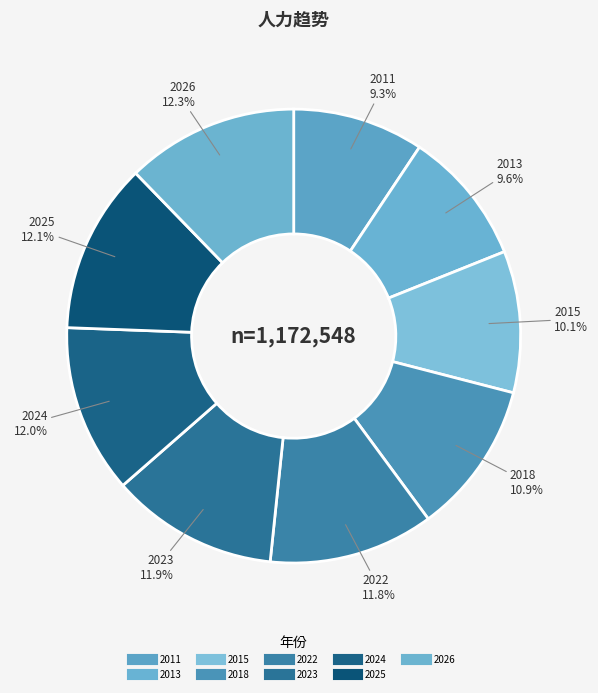

How many slices are in this pie chart?

9